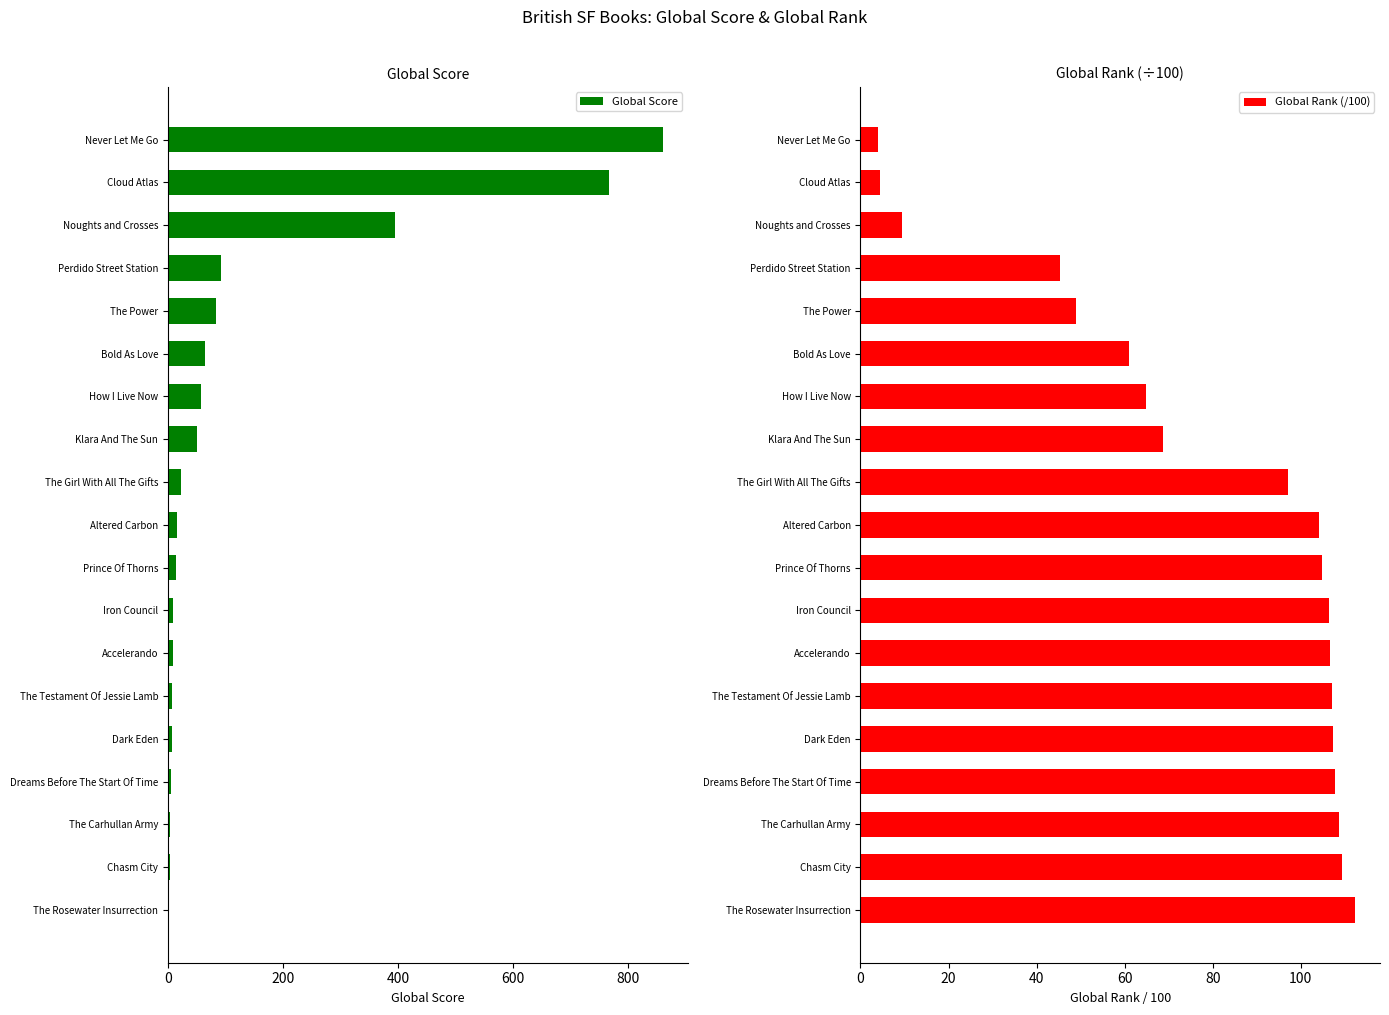

Is it true that Global Rank (/100) equals 34.8 at How I Live Now?

False